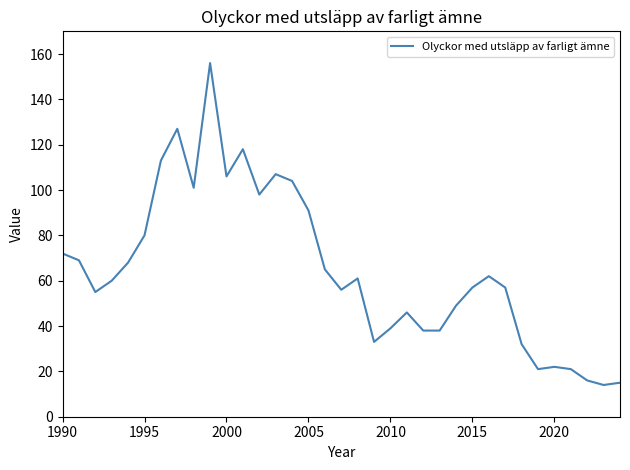

What is the minimum value shown in the chart?

14